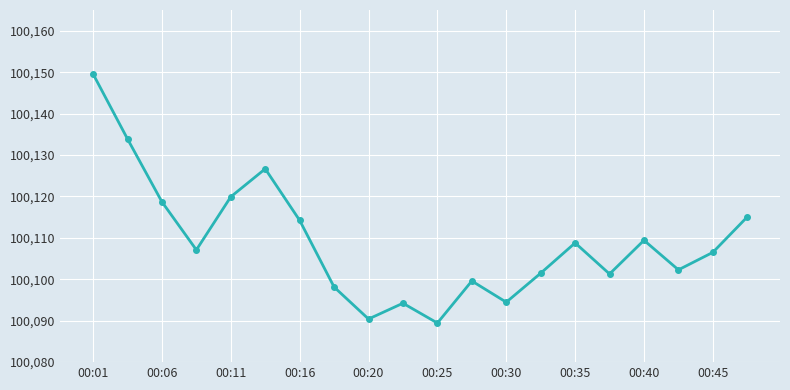

What is the sum of all values?

2002181.1